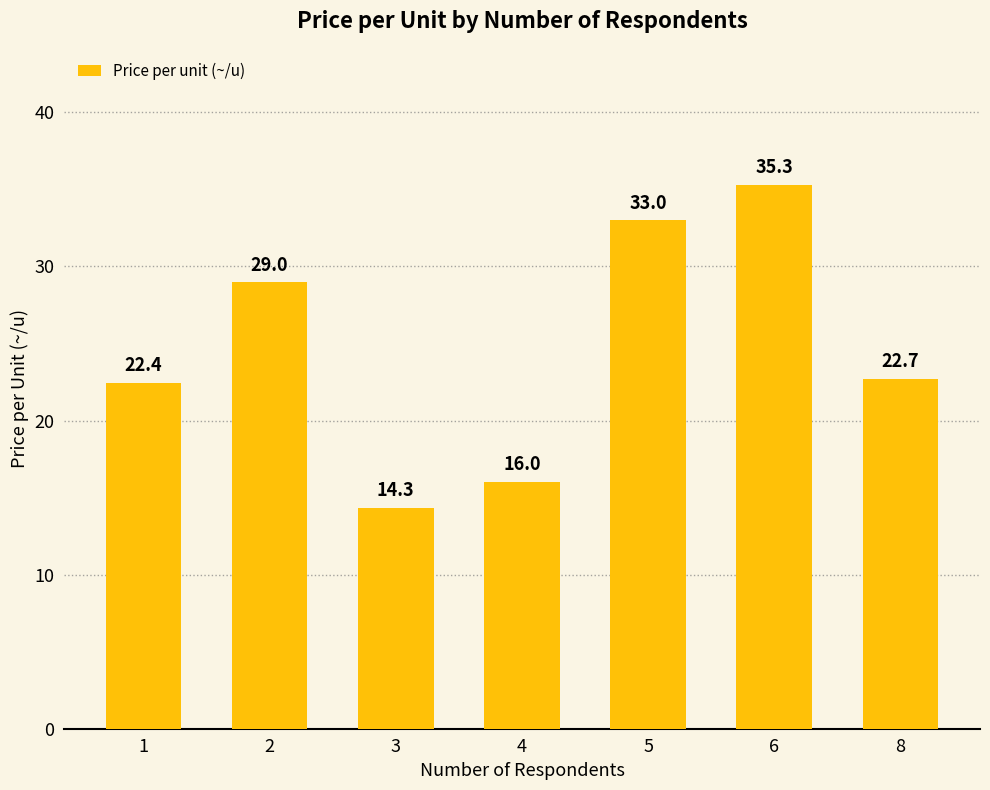

List the labels in order of value, smallest first.

3, 4, 1, 8, 2, 5, 6